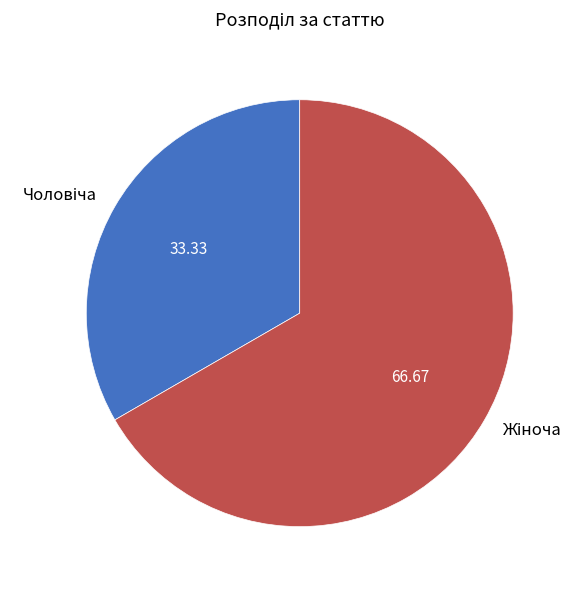

Count the number of slices in the pie.

2